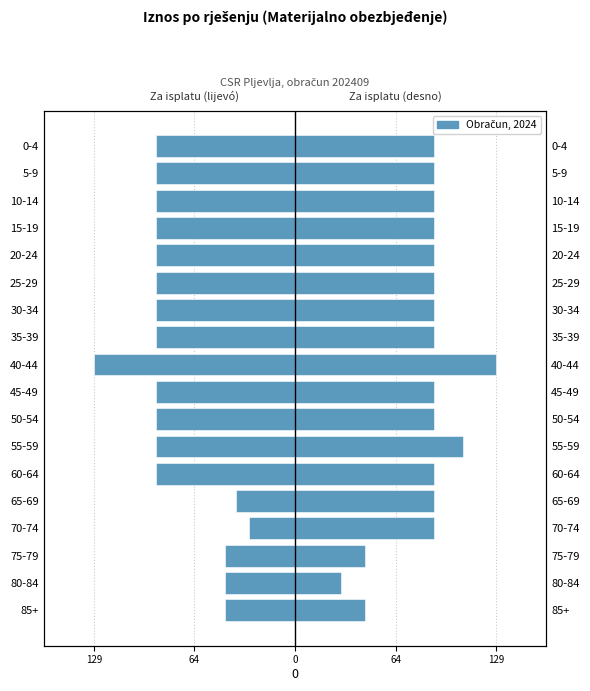

What is the average value?

-78.3